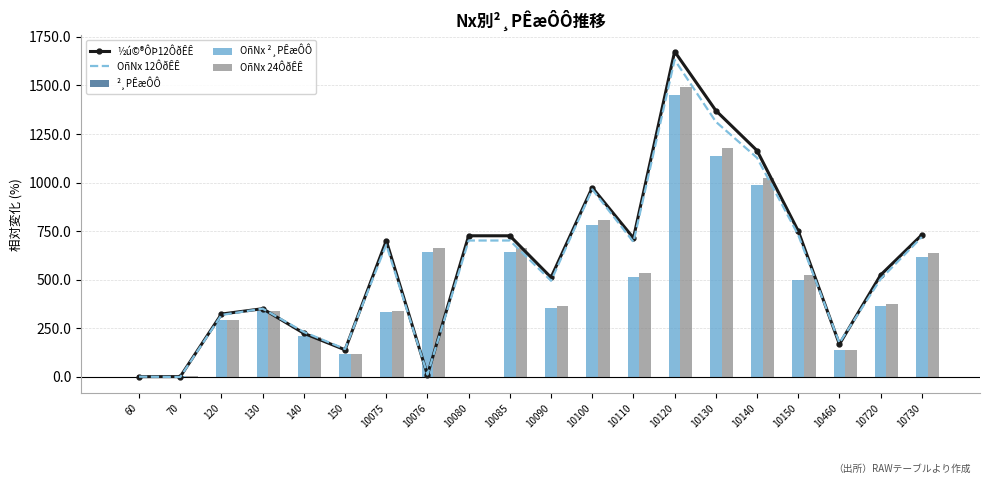

What is the difference between the OñNx ²¸PÊæÔÔ values at 120 and 10090?

62.9